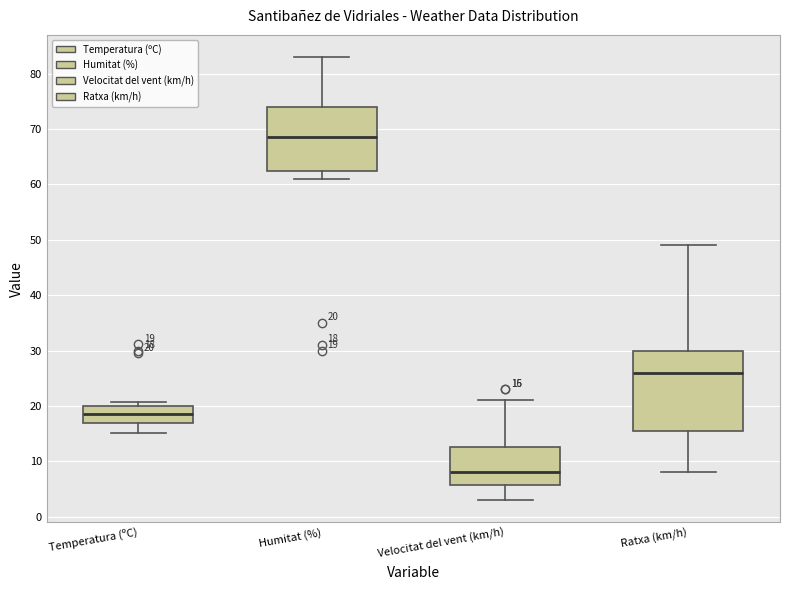

Which box has the lowest median line?

Velocitat del vent (km/h)